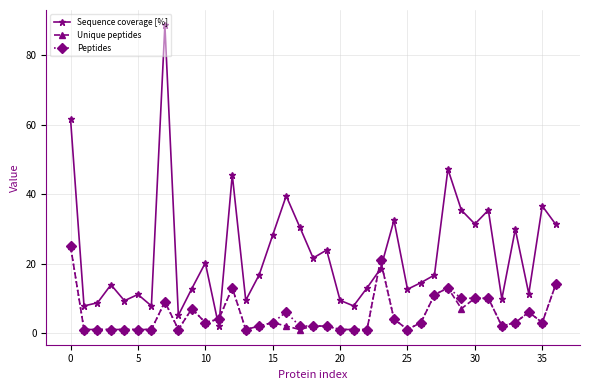

At how many categories does at least one series exceed 42?

4